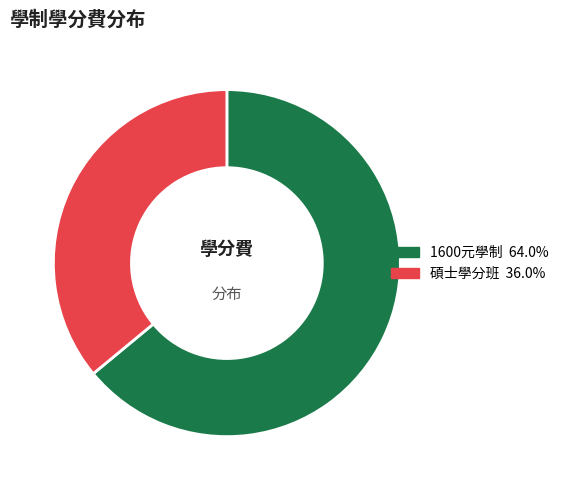

Is there any slice that represents more than half of the pie?

Yes